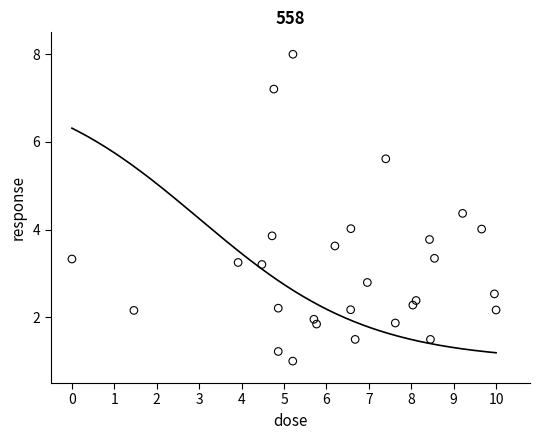

What is the range of Y values (max minus min)?

7.0